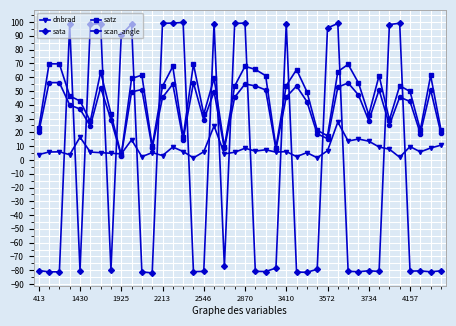

What is the value of the scan_angle point at the 12th from the left?

8.8